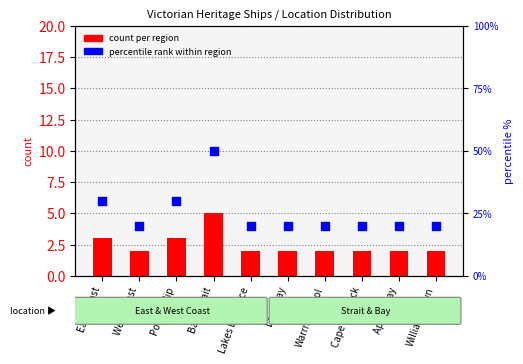

At which category is the sum across all series the highest?

Bass Strait